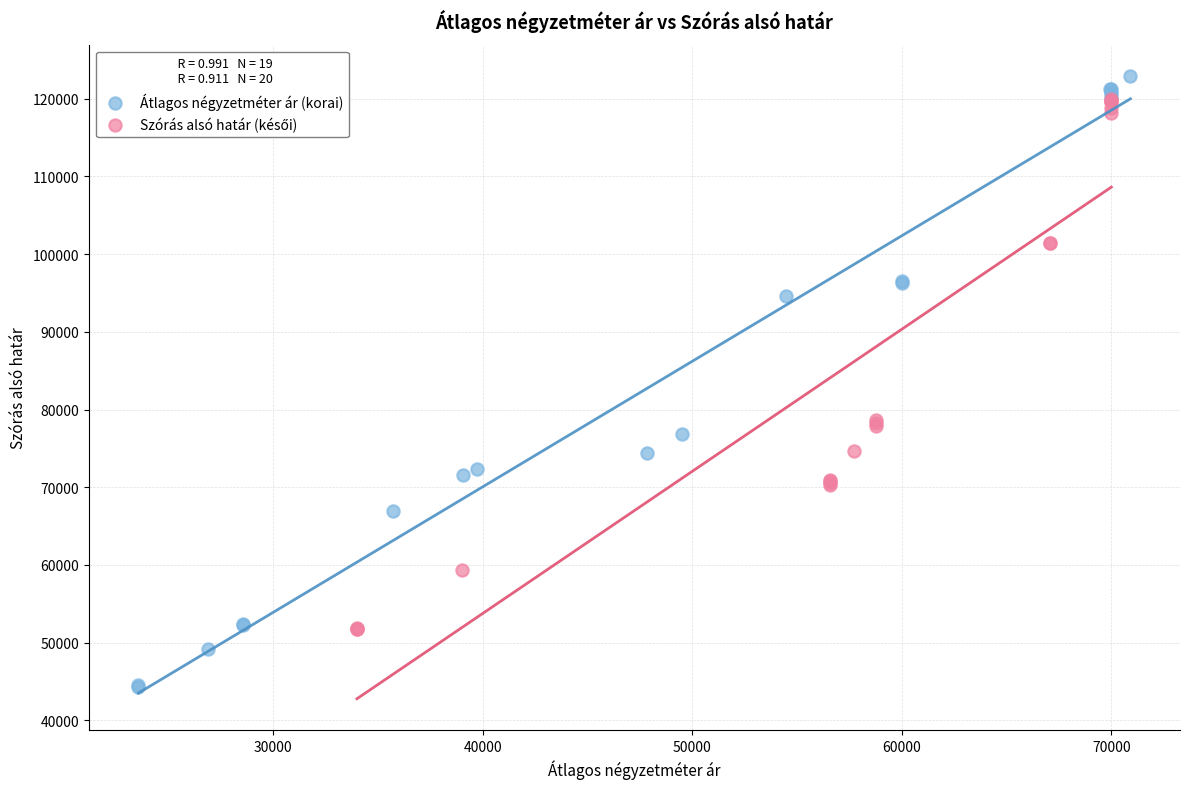

Which series reaches the minimum Y coordinate?

Átlagos négyzetméter ár (korai)